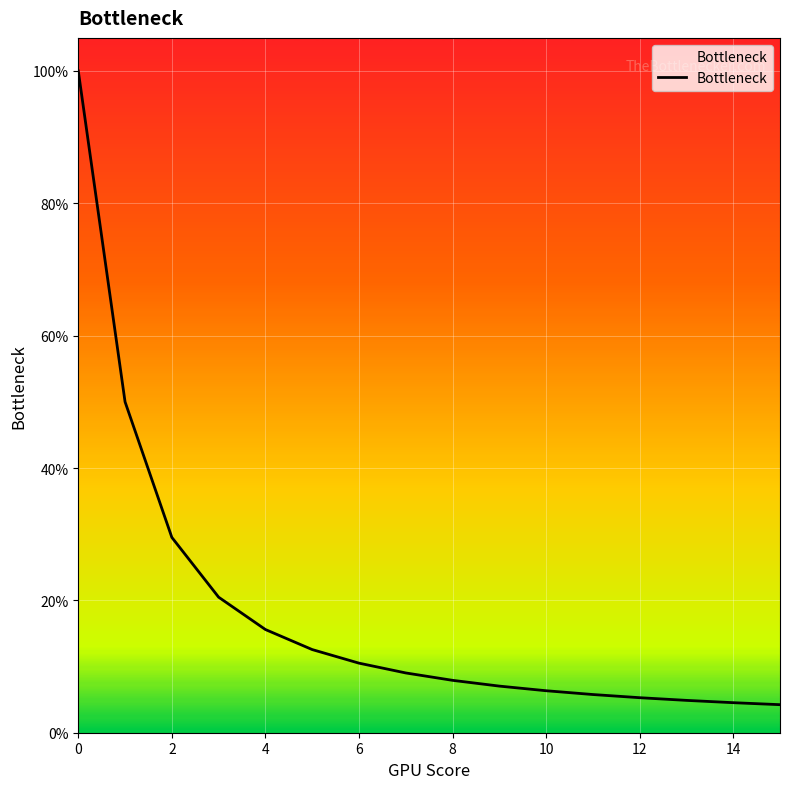

Is this an area chart (filled region under the line)?

Yes